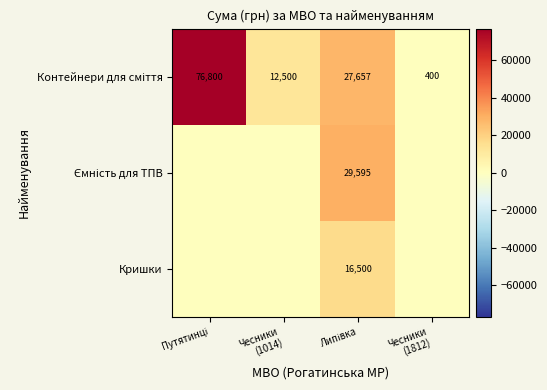

Which series has the largest total across all categories?

Контейнери для сміття